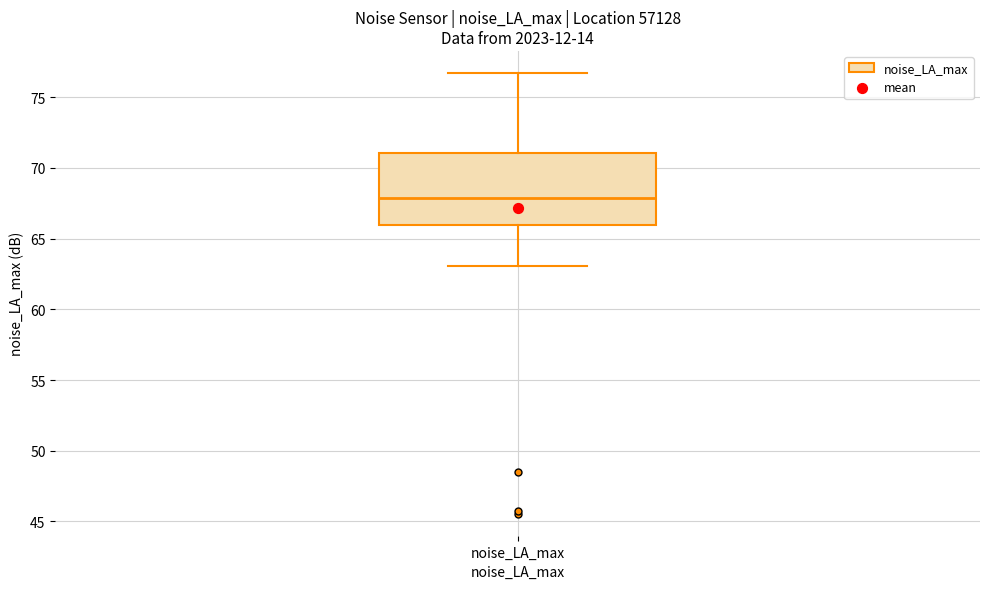

Read this box plot against the y-axis: the position of the median line, the range covered by the box, and the ends of both whiskers. The values are not printed on the chart, so give them approximately, as read against the axis.

median 68.0, box 66.0 to 71.0, whiskers 63.0 to 76.5